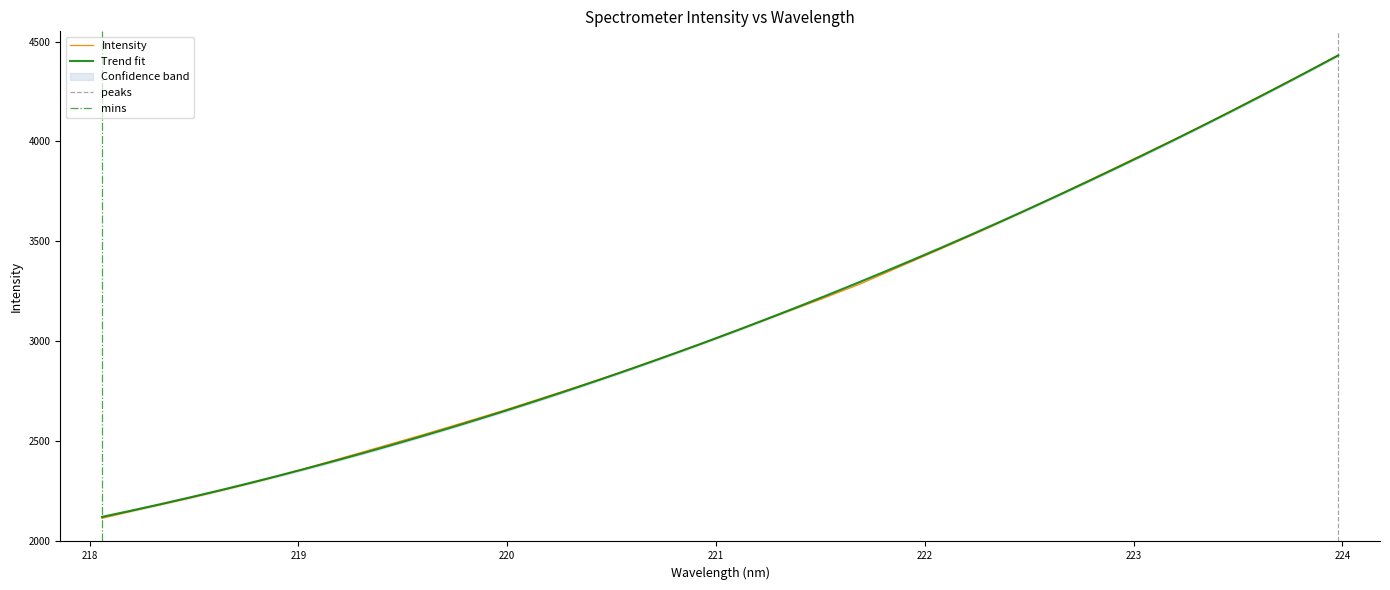

Reading left to right, what are all the values shown in this chart?

2113.8	2161.3	2205.8	2253.3	2302.9	2357.9	2415.0	2472.4	2529.8	2589.3	2649.7	2713.9	2778.3	2844.6	2915.0	2985.5	3060.3	3135.8	3208.9	3285.9	3373.5	3460.2	3548.4	3640.0	3733.9	3829.5	3925.0	4021.0	4120.1	4223.2	4325.9	4431.6